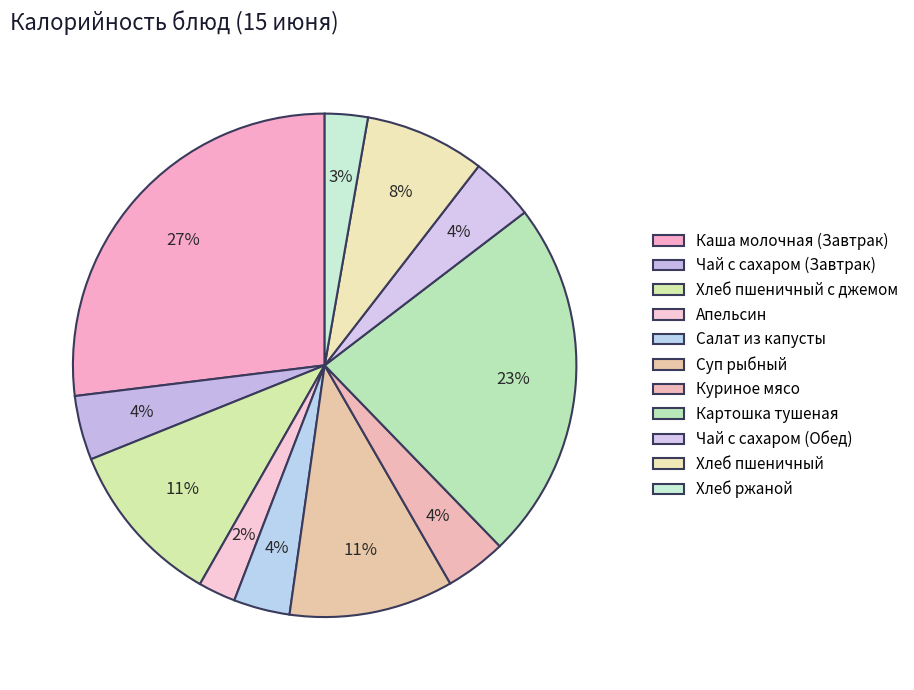

Does Картошка тушеная represent more than half of the total?

No